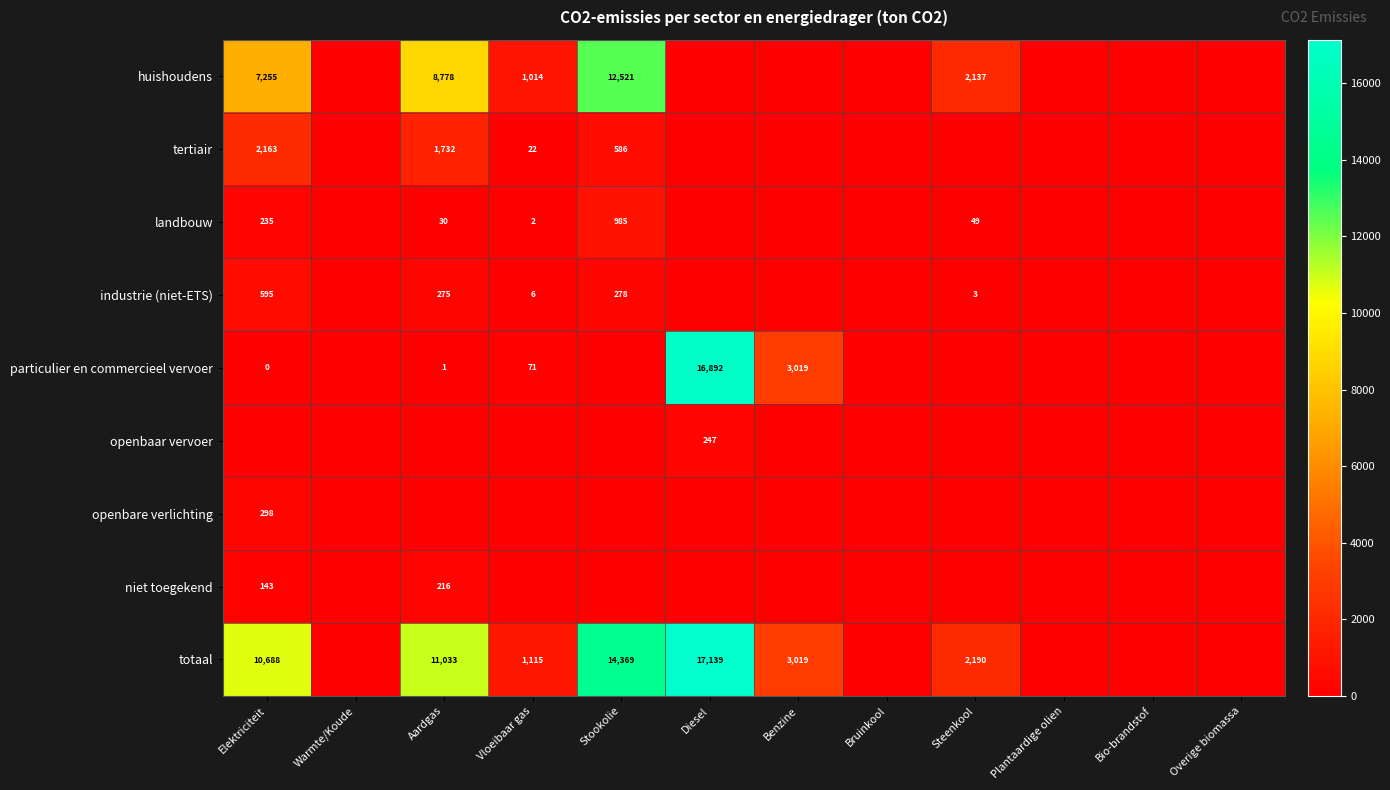

Is it true that landbouw equals 30 at Aardgas?

True